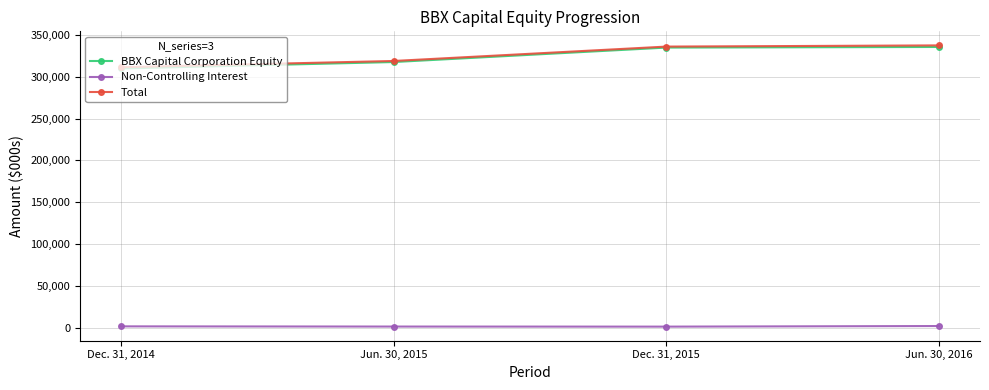

The value of BBX Capital Corporation Equity at Dec. 31, 2014 is 116945. True or false?

False